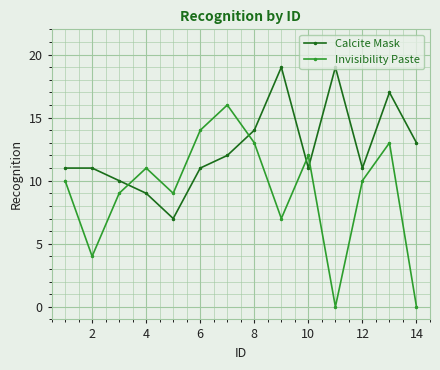

Count the number of categories in the chart.

14